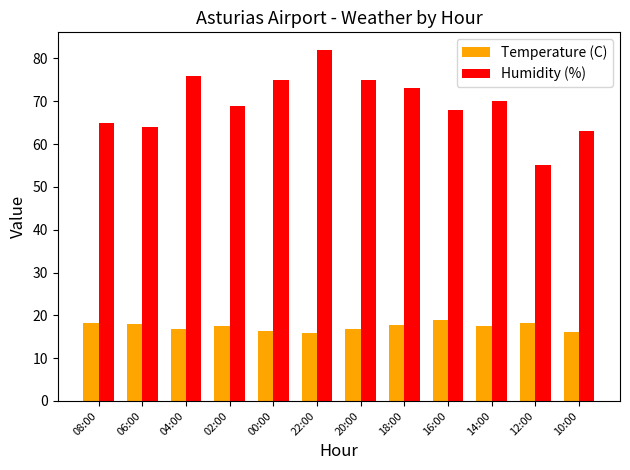

What is the maximum value for Temperature (C)?

19.0